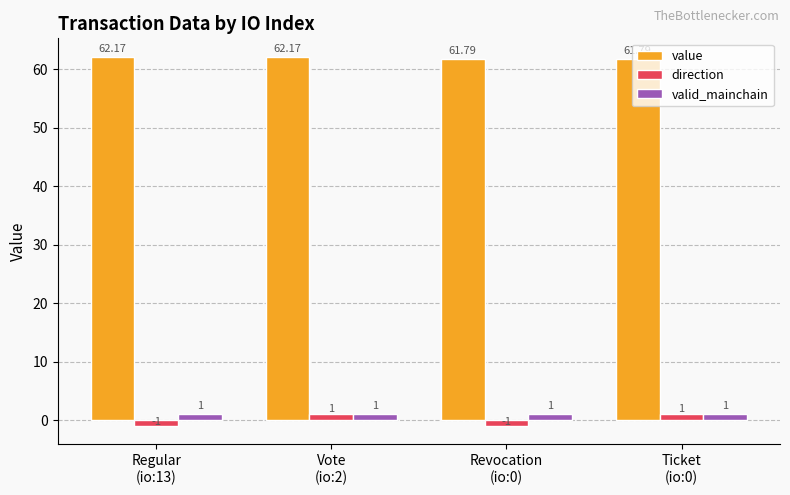

Which series has the widest spread of values?

direction